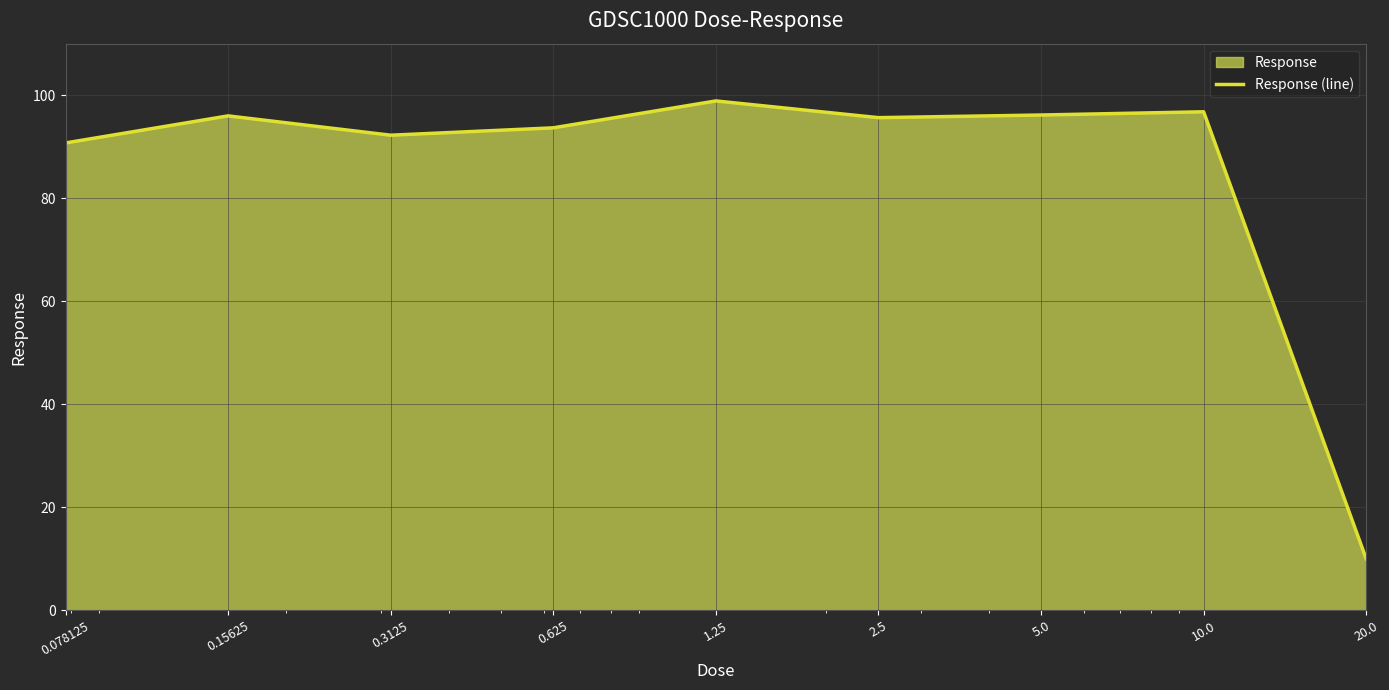

At which category does the data reach its first local valley?

0.3125